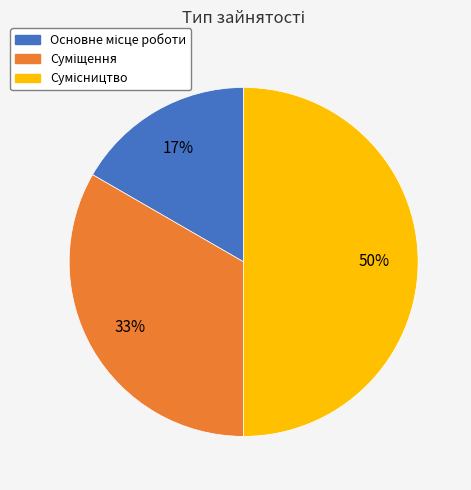

To the nearest percent, what is the average slice percentage?

33%